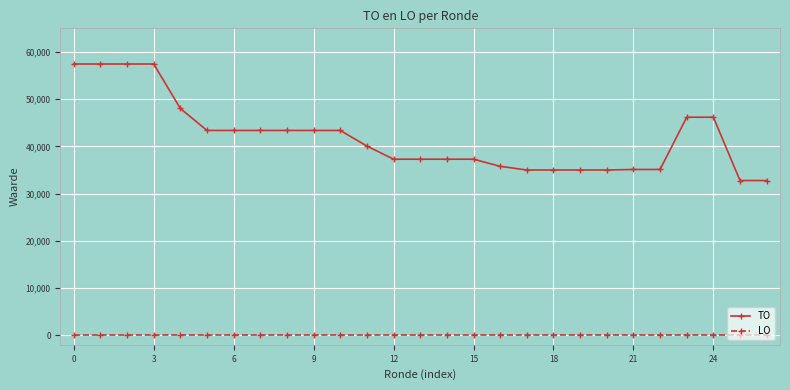

True or false: LO and TO intersect in this chart.

False